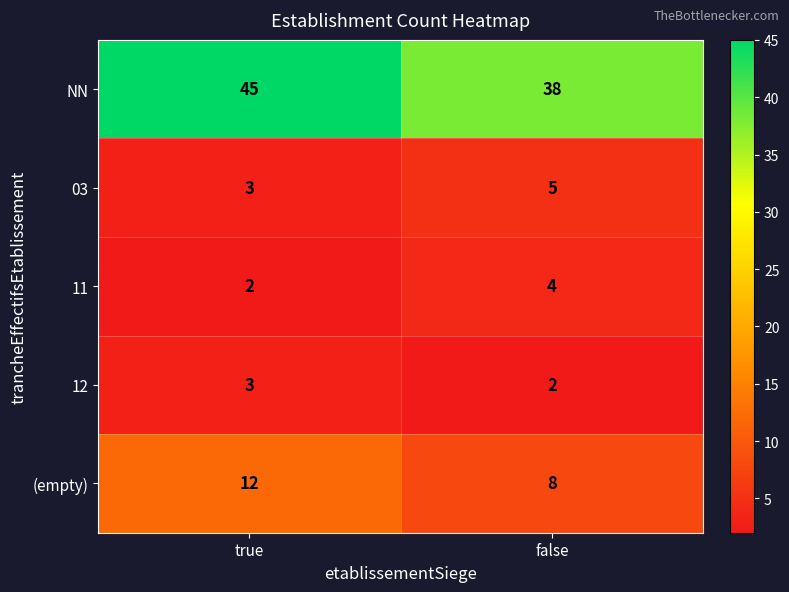

Reading right to left, what are all the values shown in this chart?

NN: false=38	true=45
03: false=5	true=3
11: false=4	true=2
12: false=2	true=3
(empty): false=8	true=12